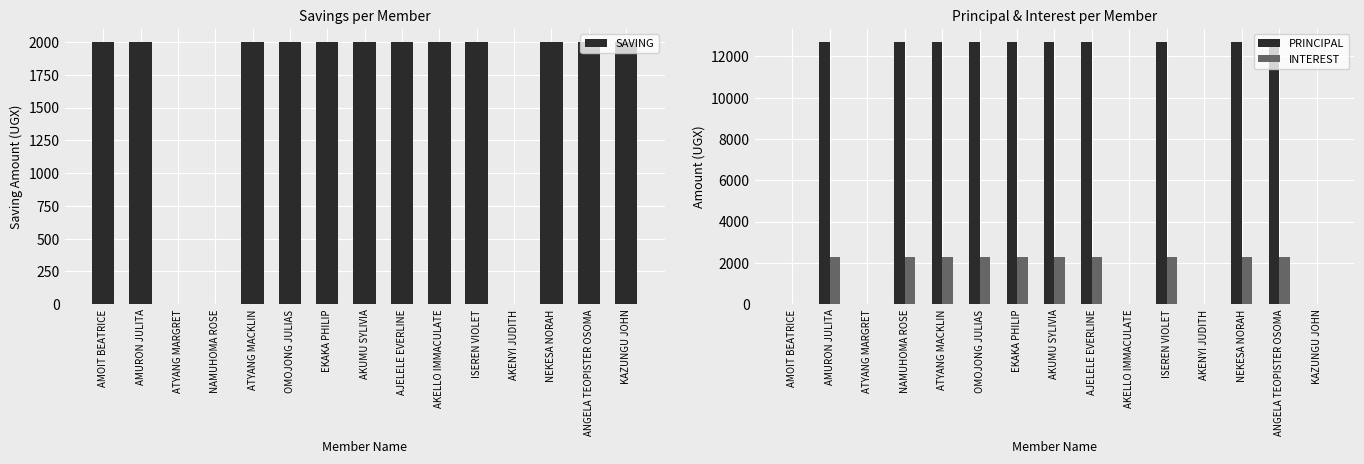

Does the chart contain stacked bars?

No